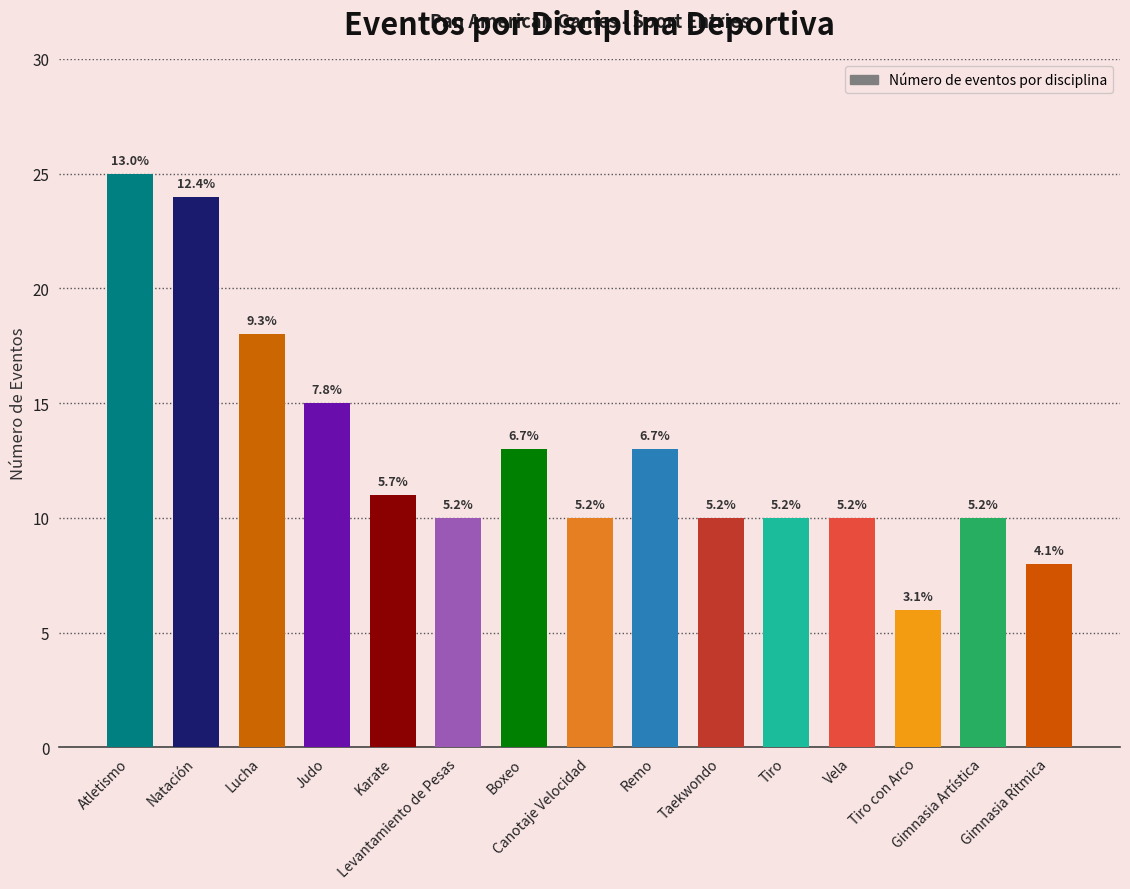

Are the bars horizontal?

No